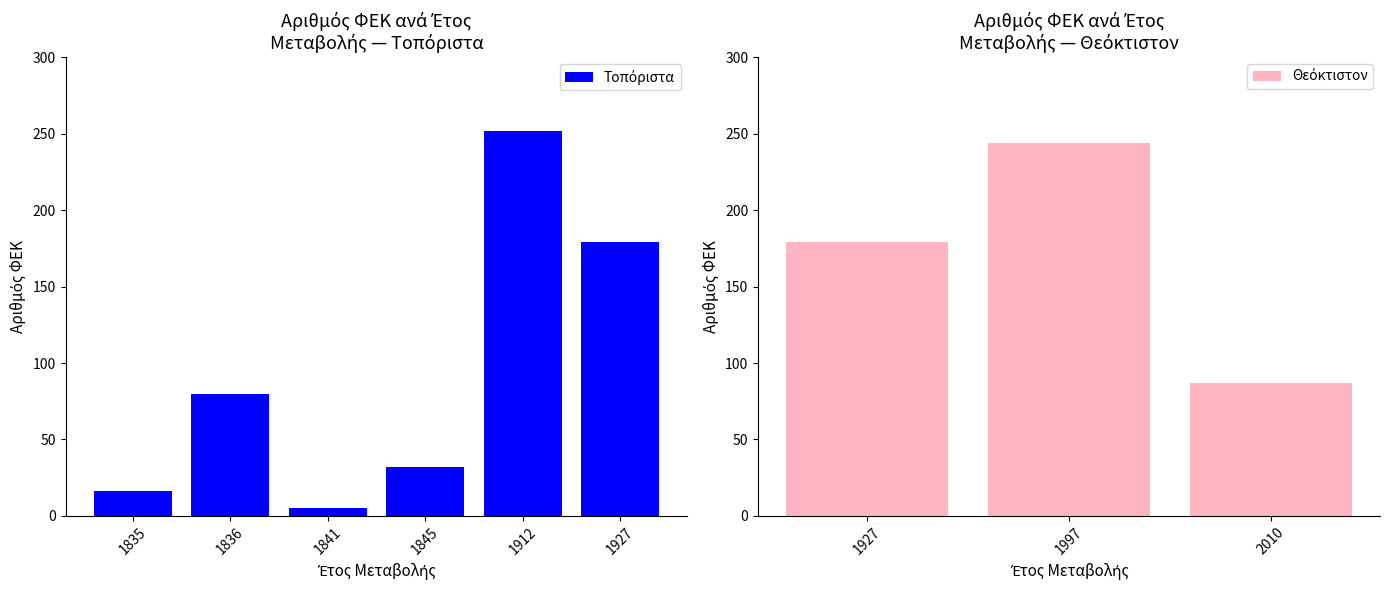

Reading left to right, what are all the values shown in this chart?

1835=16	1836=80	1841=5	1845=32	1912=252	1927=179	1927=179	1997=244	2010=87